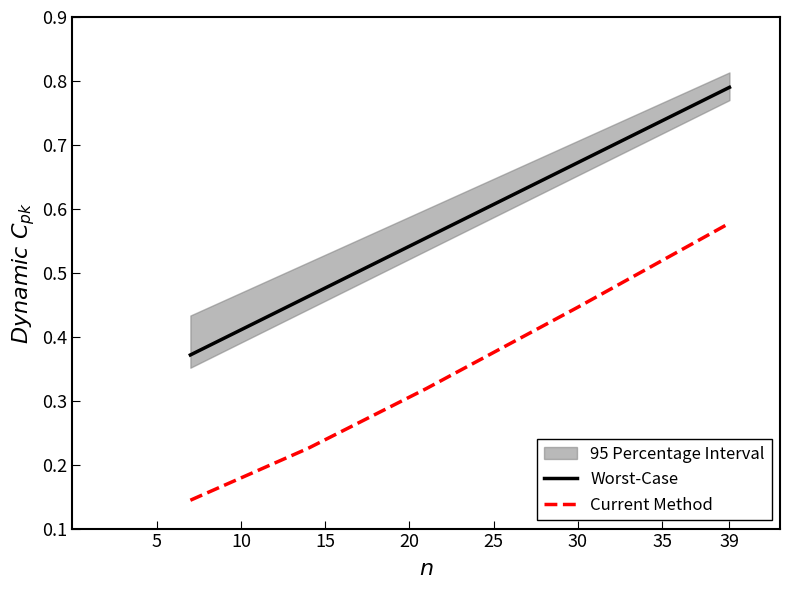

True or false: Current Method has a value of 0.2 at 30.

False